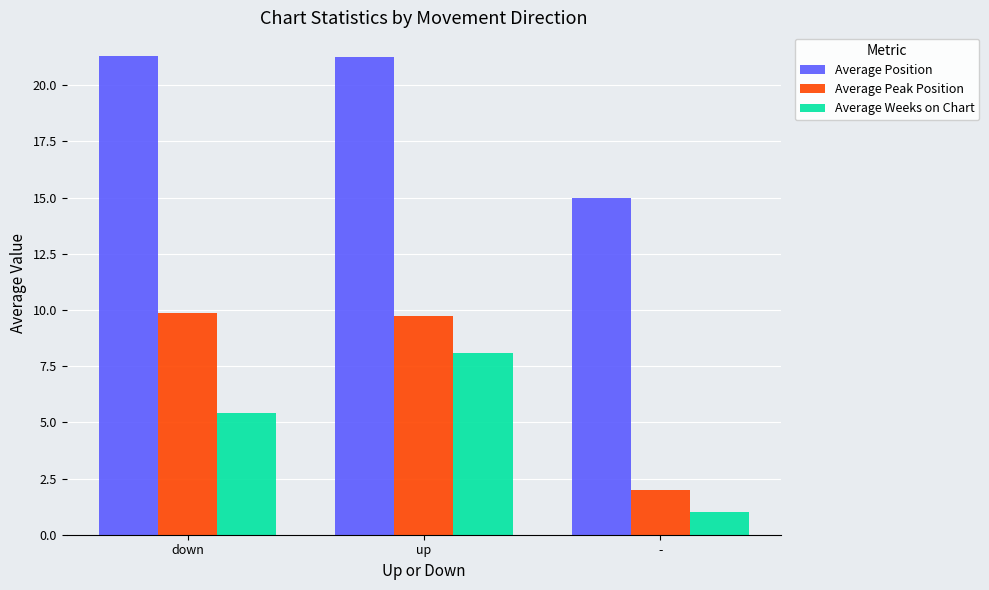

What is the lowest value of the Average Peak Position series?

2.0